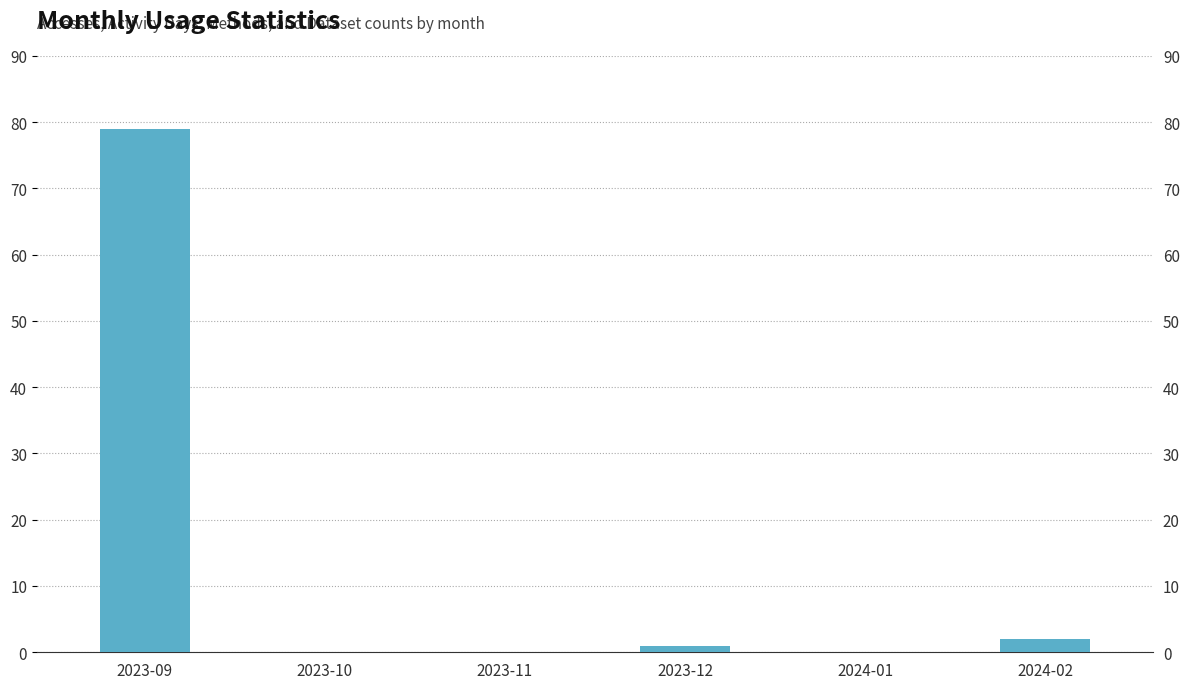

What is the sum of the values at 2023-11 and 2024-02?

2